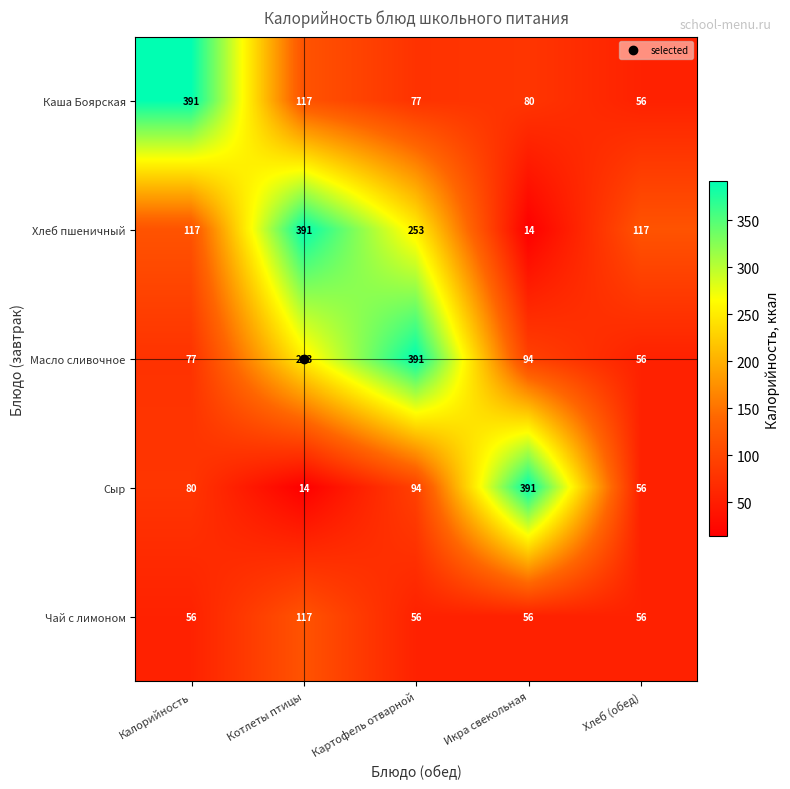

What is the greatest value displayed?

391